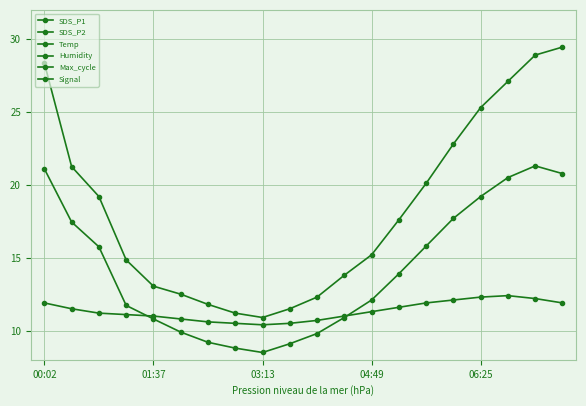

What is the difference between the maximum and second lowest values in the SDS_P1 series?

18.2